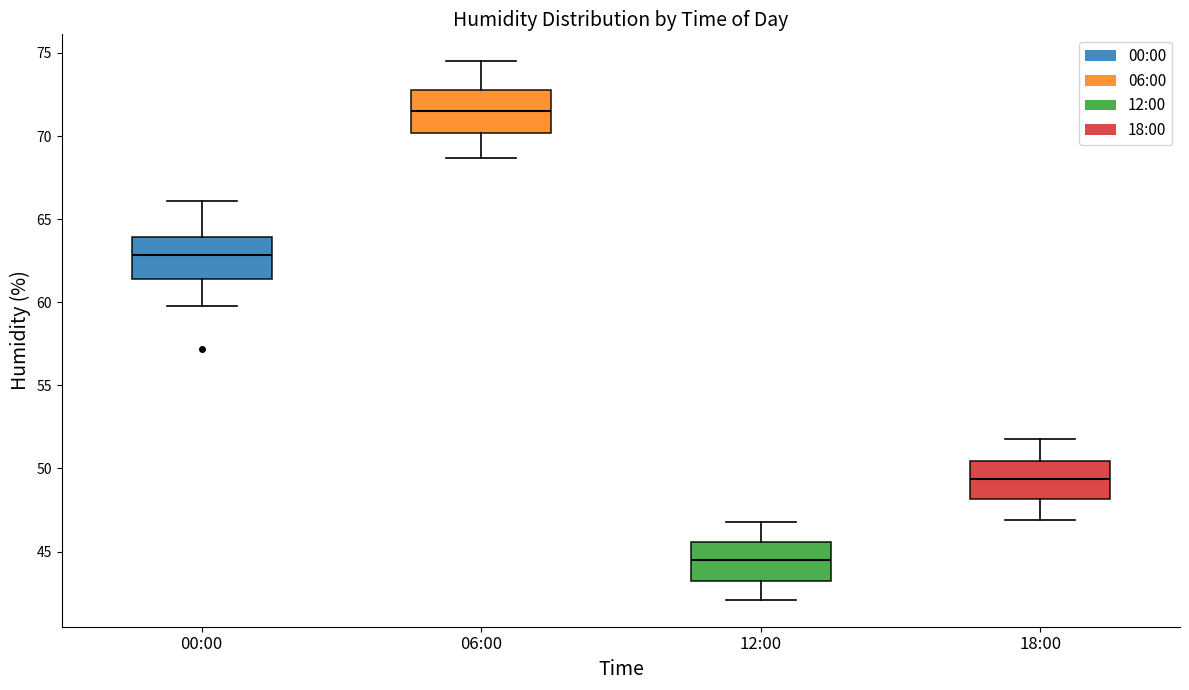

Reading left to right, transcribe this box plot: for each box, give where its median line is, the range the box spans, and where its two whiskers end, as read against the y-axis. The values are not printed on the chart, so give them approximately, as read against the axis.

00:00: median 63.0, box 61.5 to 64.0, whiskers 60.0 to 66.0
06:00: median 71.5, box 70.0 to 73.0, whiskers 68.5 to 74.5
12:00: median 44.5, box 43.5 to 45.5, whiskers 42.0 to 47.0
18:00: median 49.5, box 48.0 to 50.5, whiskers 47.0 to 52.0